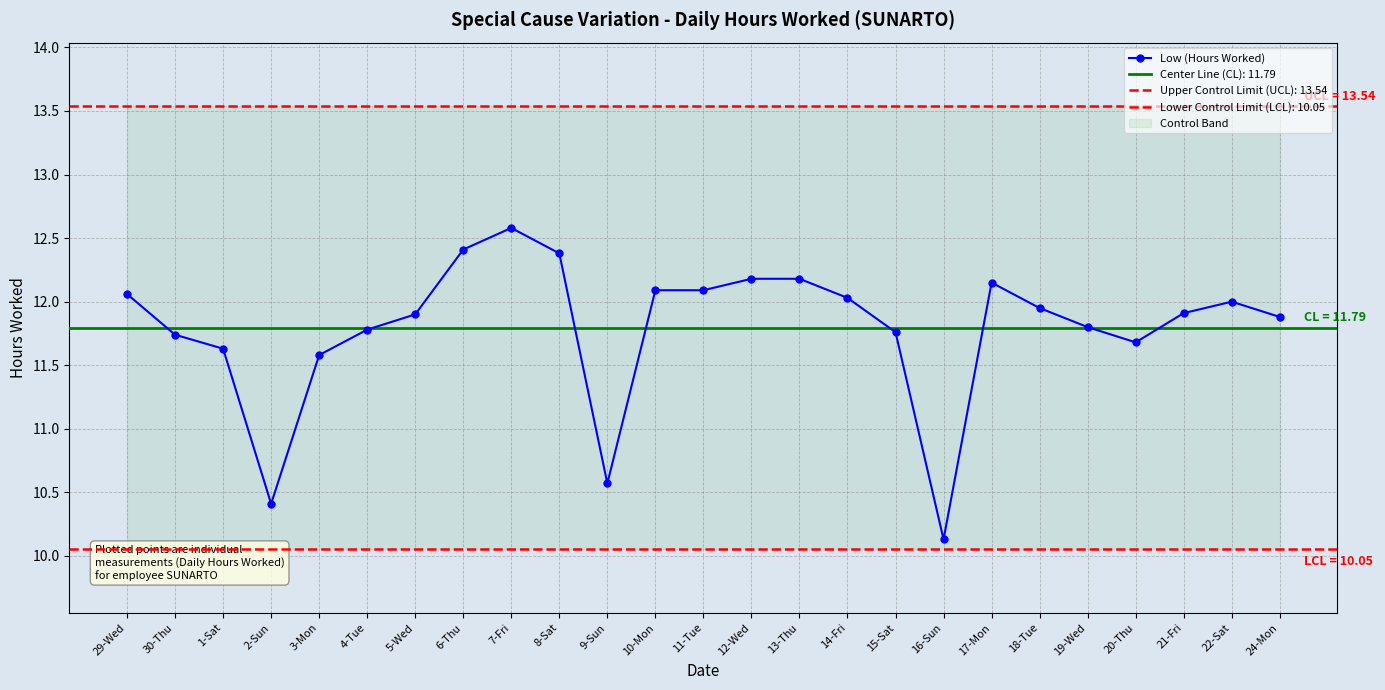

List the labels in order of value, largest first.

7-Fri, 6-Thu, 8-Sat, 12-Wed, 13-Thu, 17-Mon, 10-Mon, 11-Tue, 29-Wed, 14-Fri, 22-Sat, 18-Tue, 21-Fri, 5-Wed, 24-Mon, 19-Wed, 4-Tue, 15-Sat, 30-Thu, 20-Thu, 1-Sat, 3-Mon, 9-Sun, 2-Sun, 16-Sun